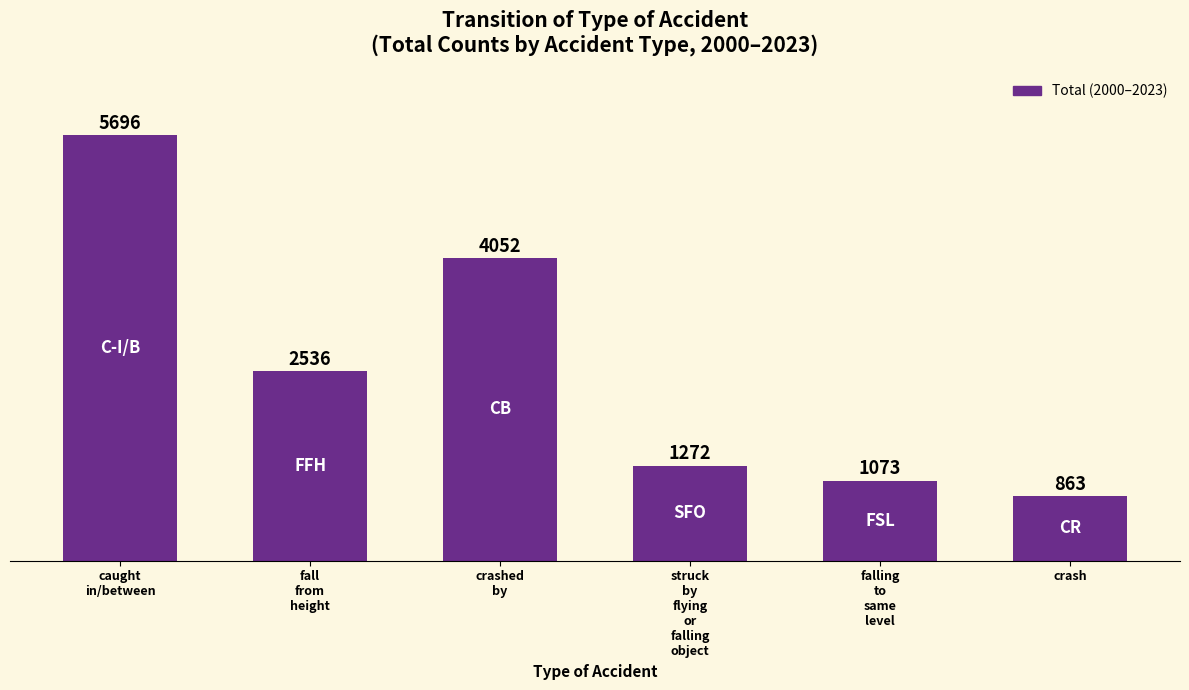

What is the average value?

2582